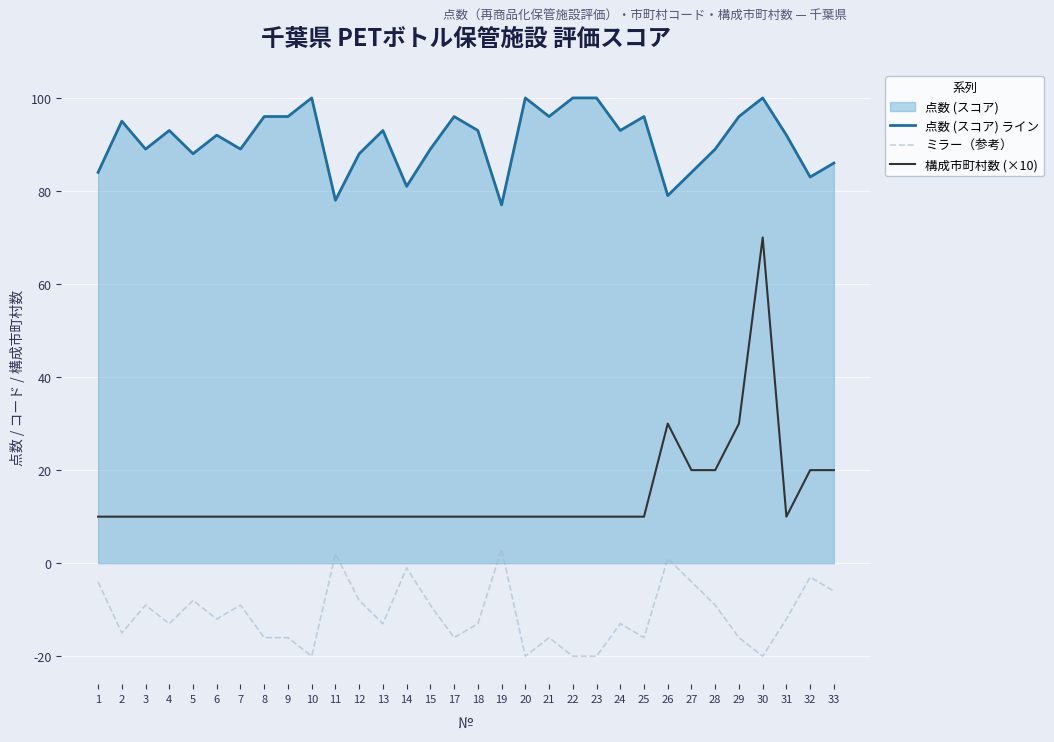

Which category has the highest value in the 構成市町村数 (×10) series?

30